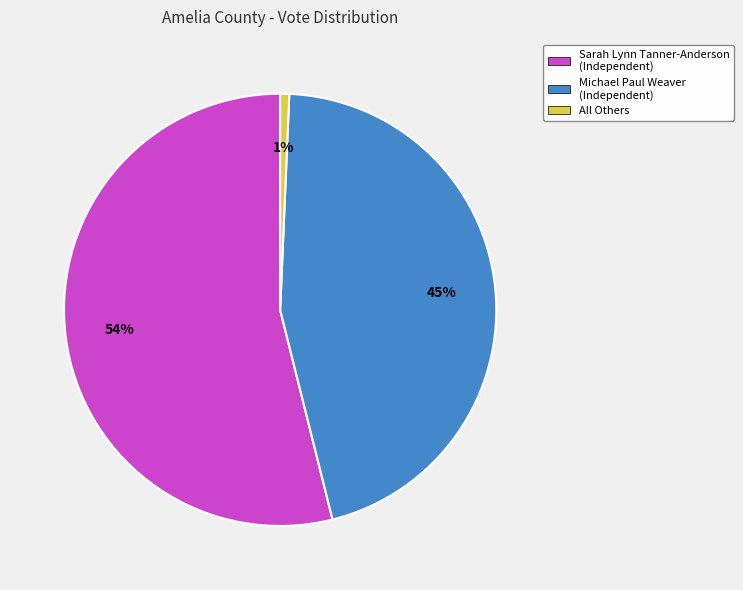

What is the smallest slice in the pie chart?

All Others